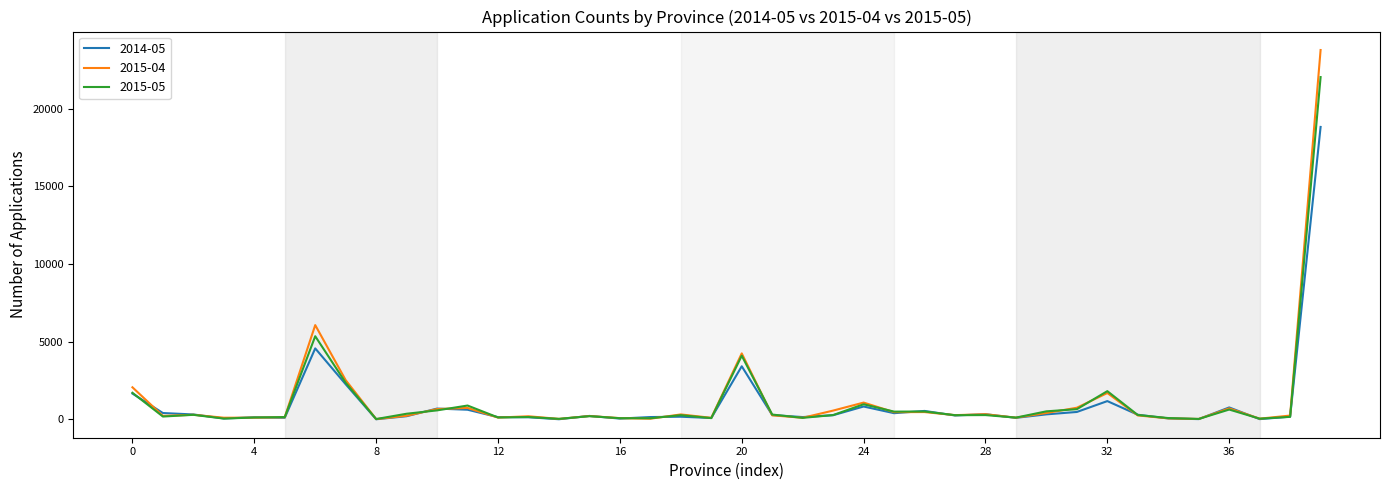

What is the difference between the maximum and minimum values in the 2014-05 series?

18815